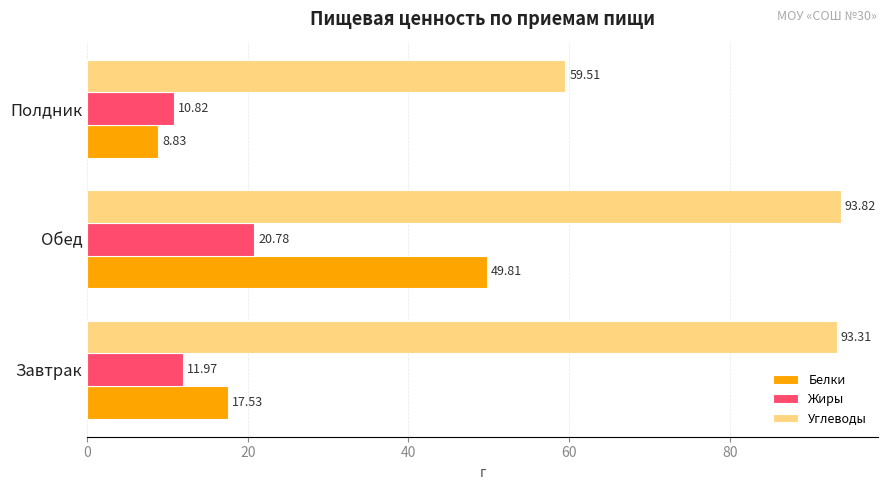

Is the value of Жиры at Завтрак greater than the value of Углеводы at Полдник?

No